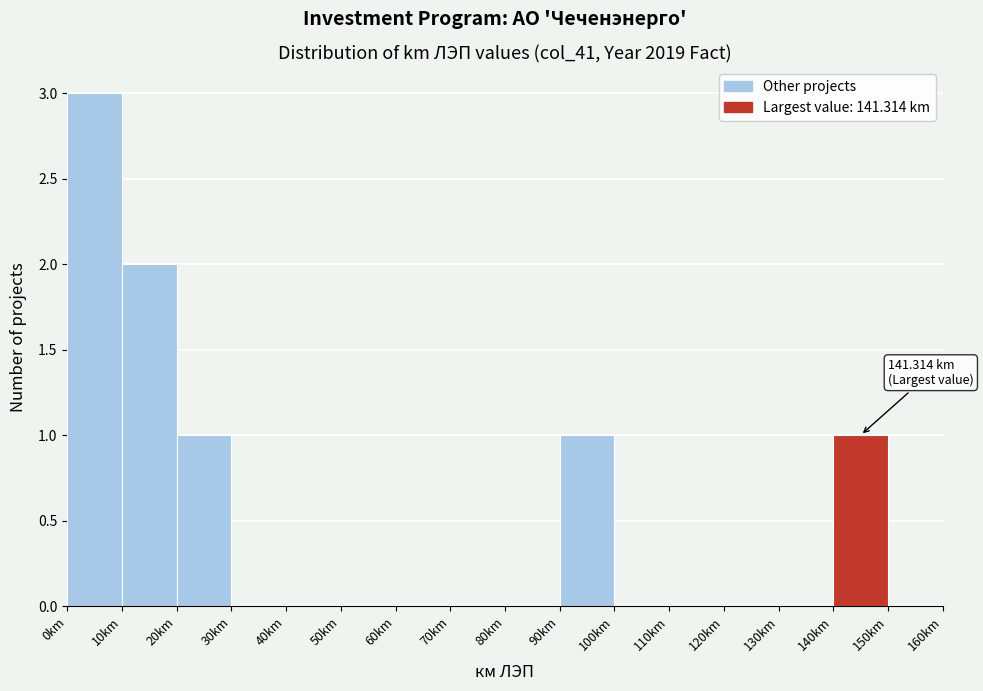

Which range on the x-axis has the tallest bar?

0 to 10